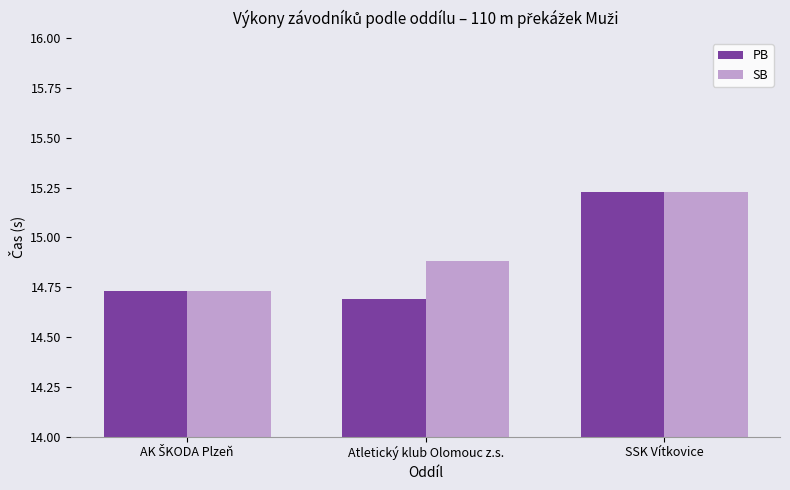

What is the total value across all series at SSK Vítkovice?

30.5